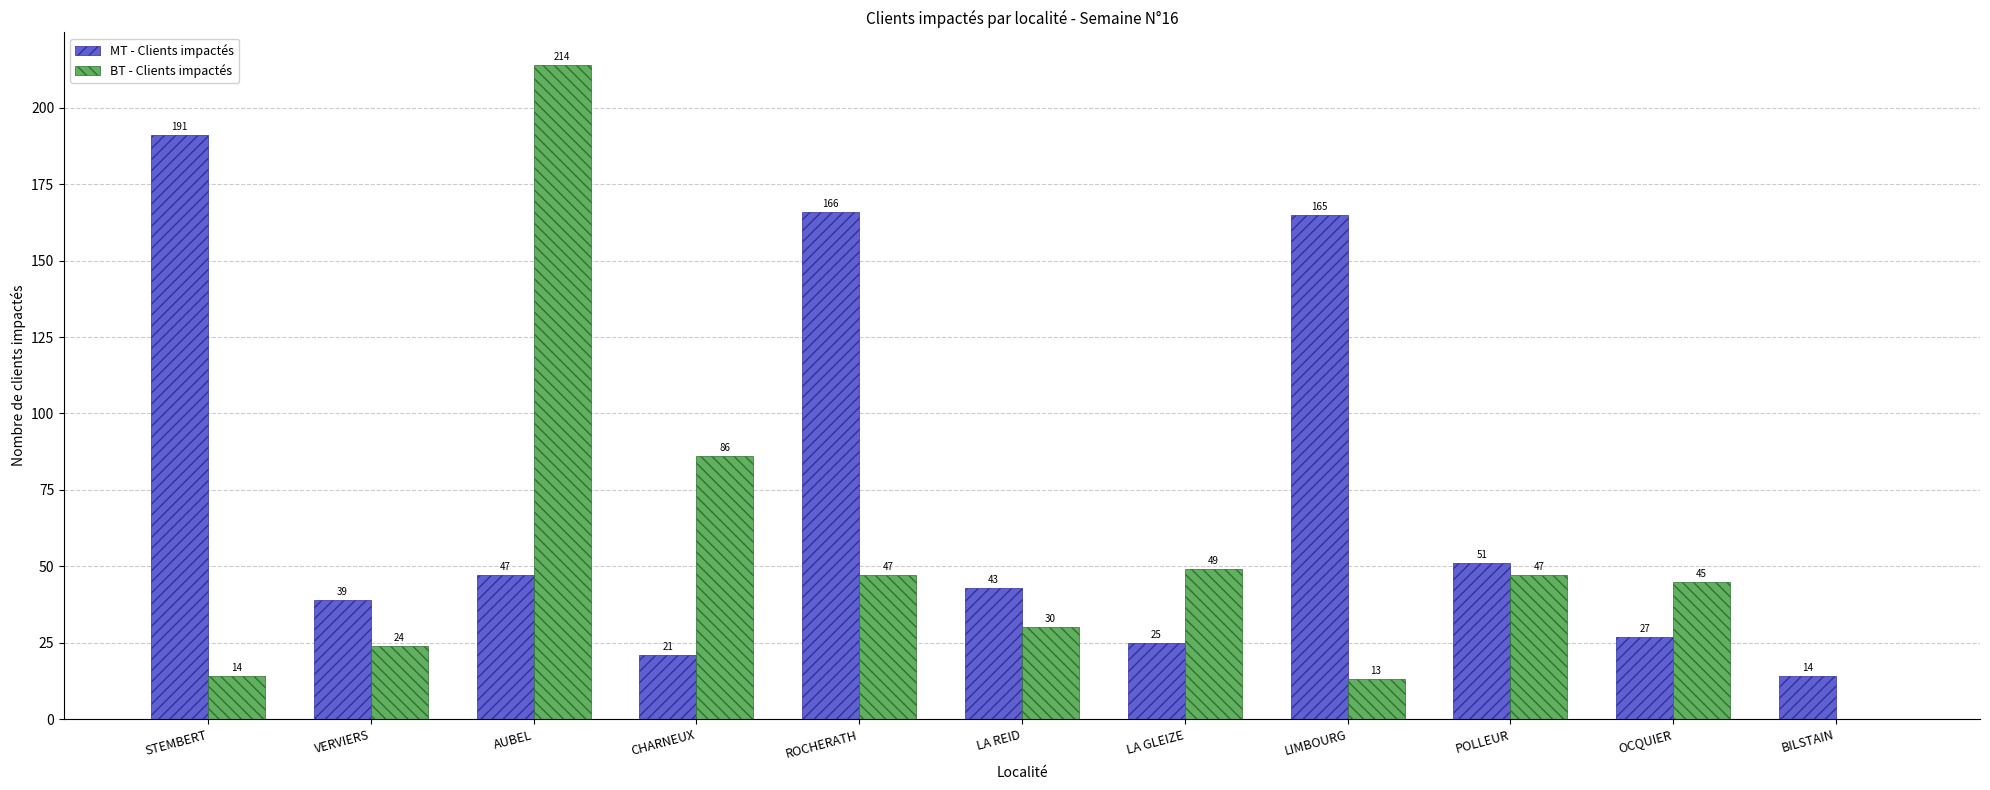

Which series changed the most between AUBEL and POLLEUR?

BT - Clients impactés